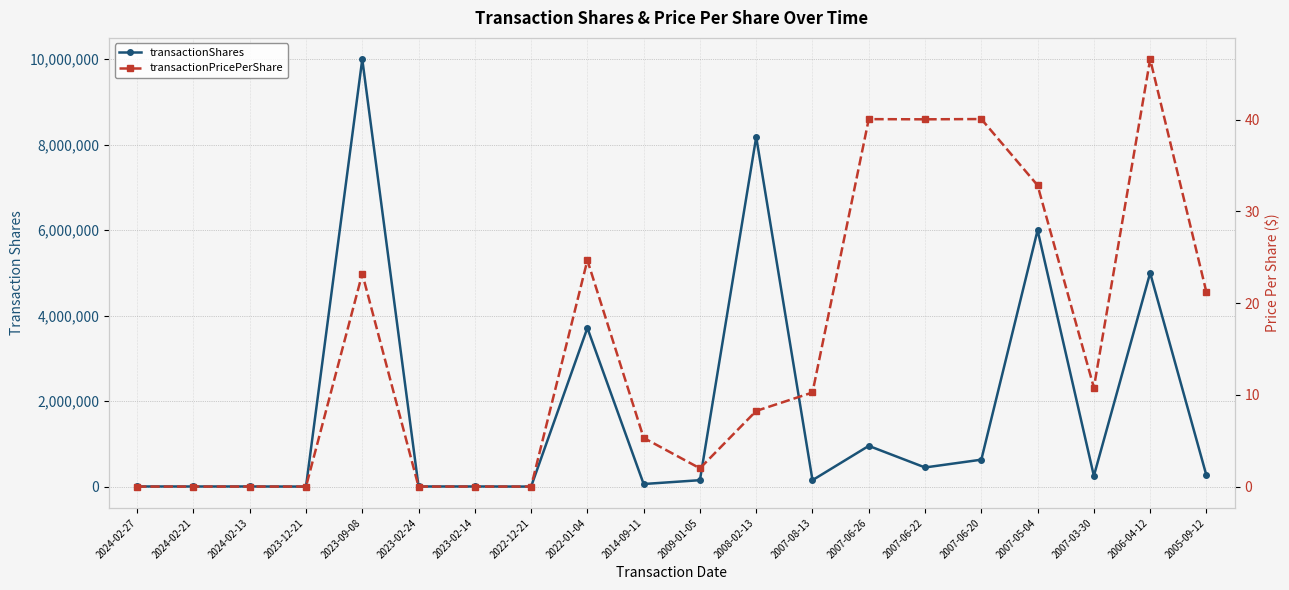

What is the spread (max minus min) of values at 2024-02-27?

2599.0